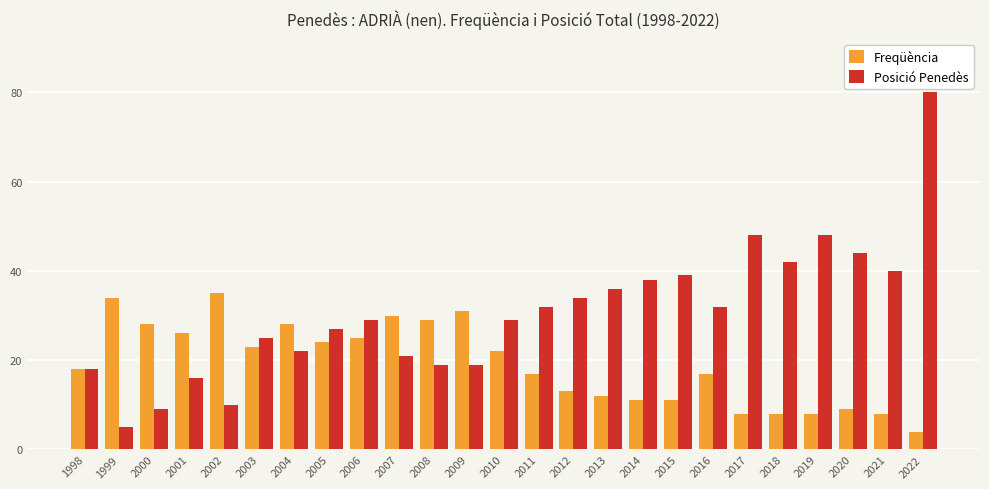

The value of Posició Penedès at 2020 is 61. True or false?

False